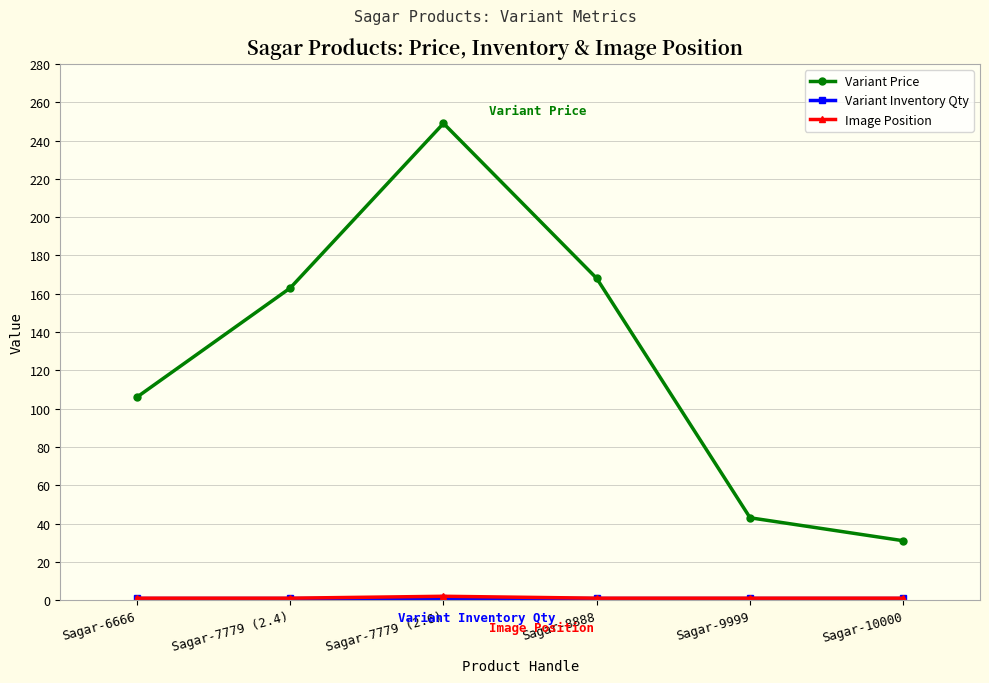

The value of Variant Price at Sagar-10000 is 18. True or false?

False